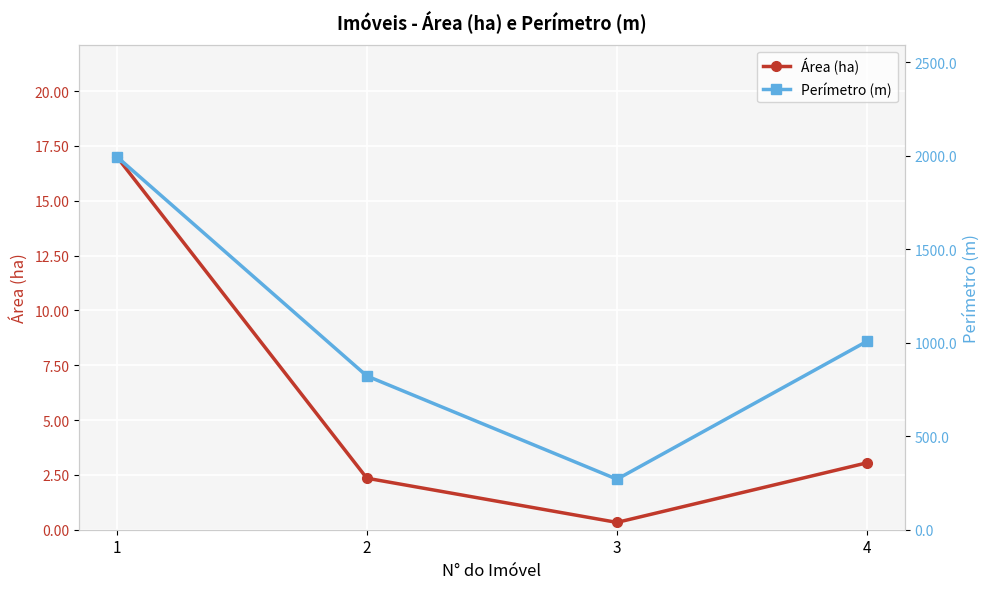

At which category does Área (ha) reach its first local valley?

3